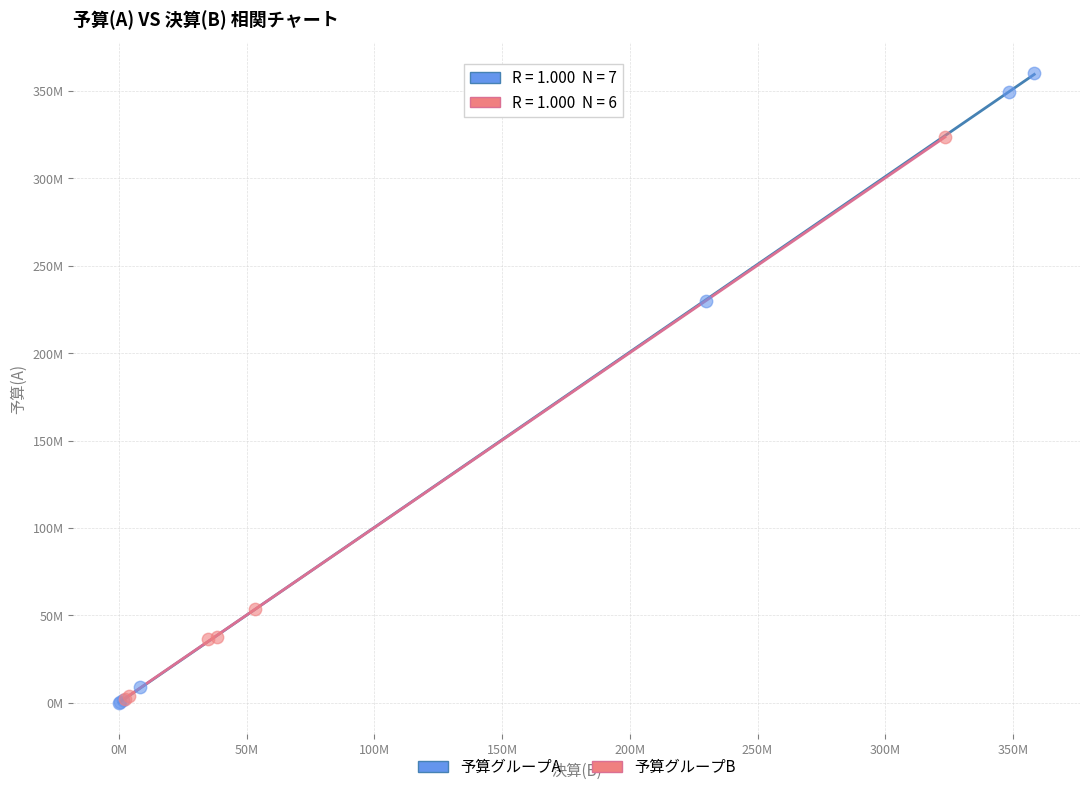

What are all the series names shown in the legend?

予算グループA, 予算グループB